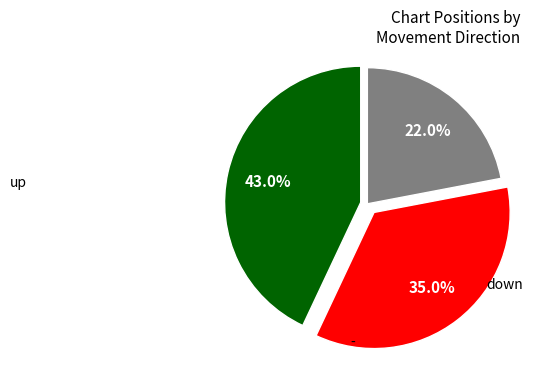

Is there any slice that represents more than half of the pie?

No